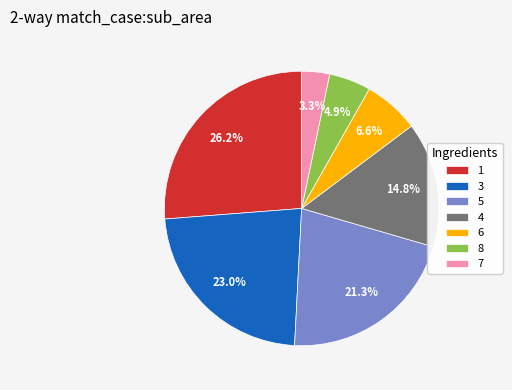

Rank the categories by value from lowest to highest.

7, 8, 6, 4, 5, 3, 1